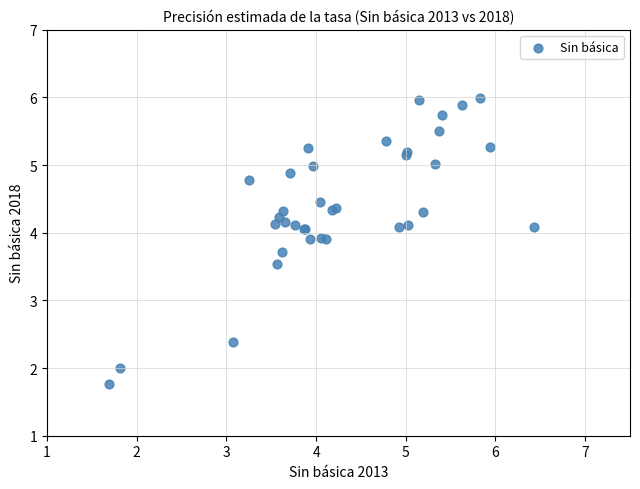

What Y value in the scatter plot is closest to 3?

3.5